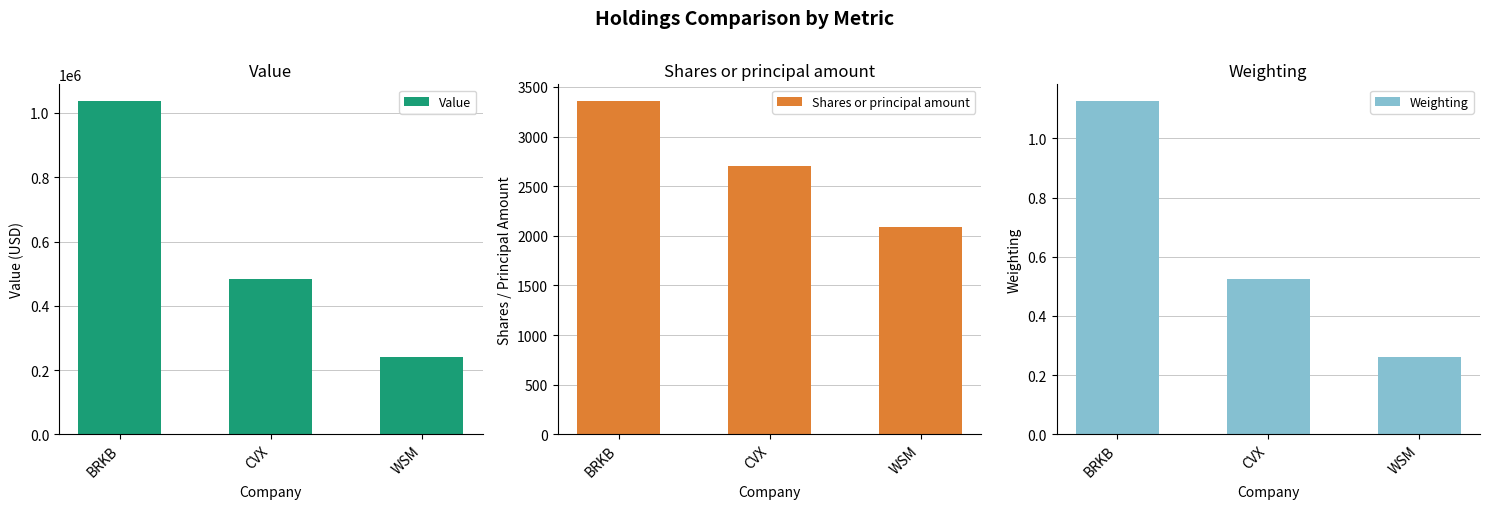

Which series has the largest total across all categories?

Value